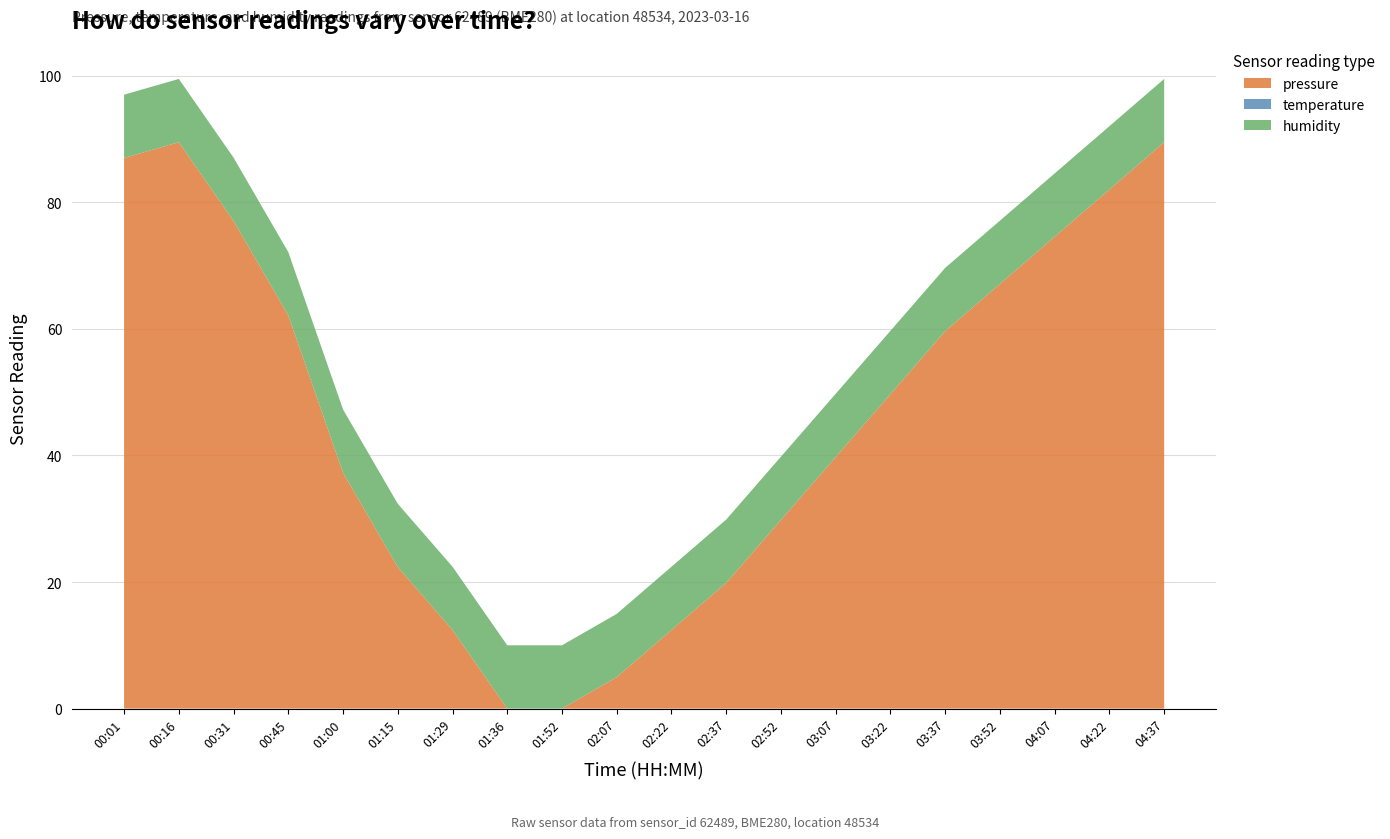

What is the total value across all series at 01:36?

10.0